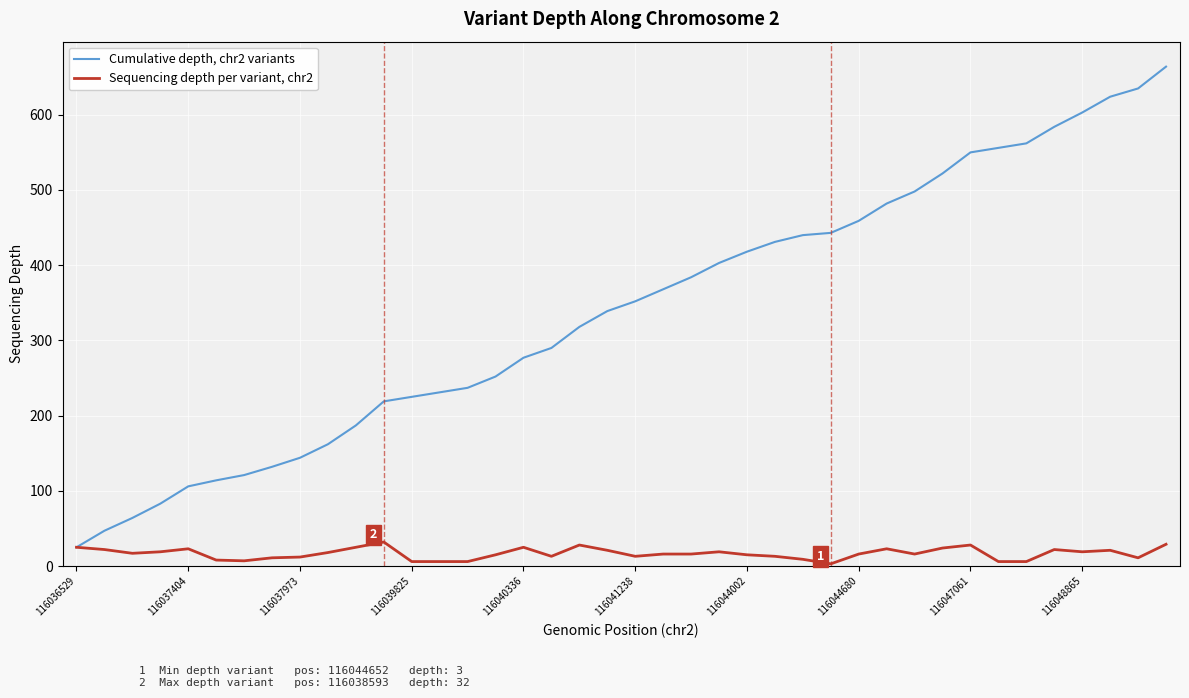

Is this an area chart (filled region under the line)?

No